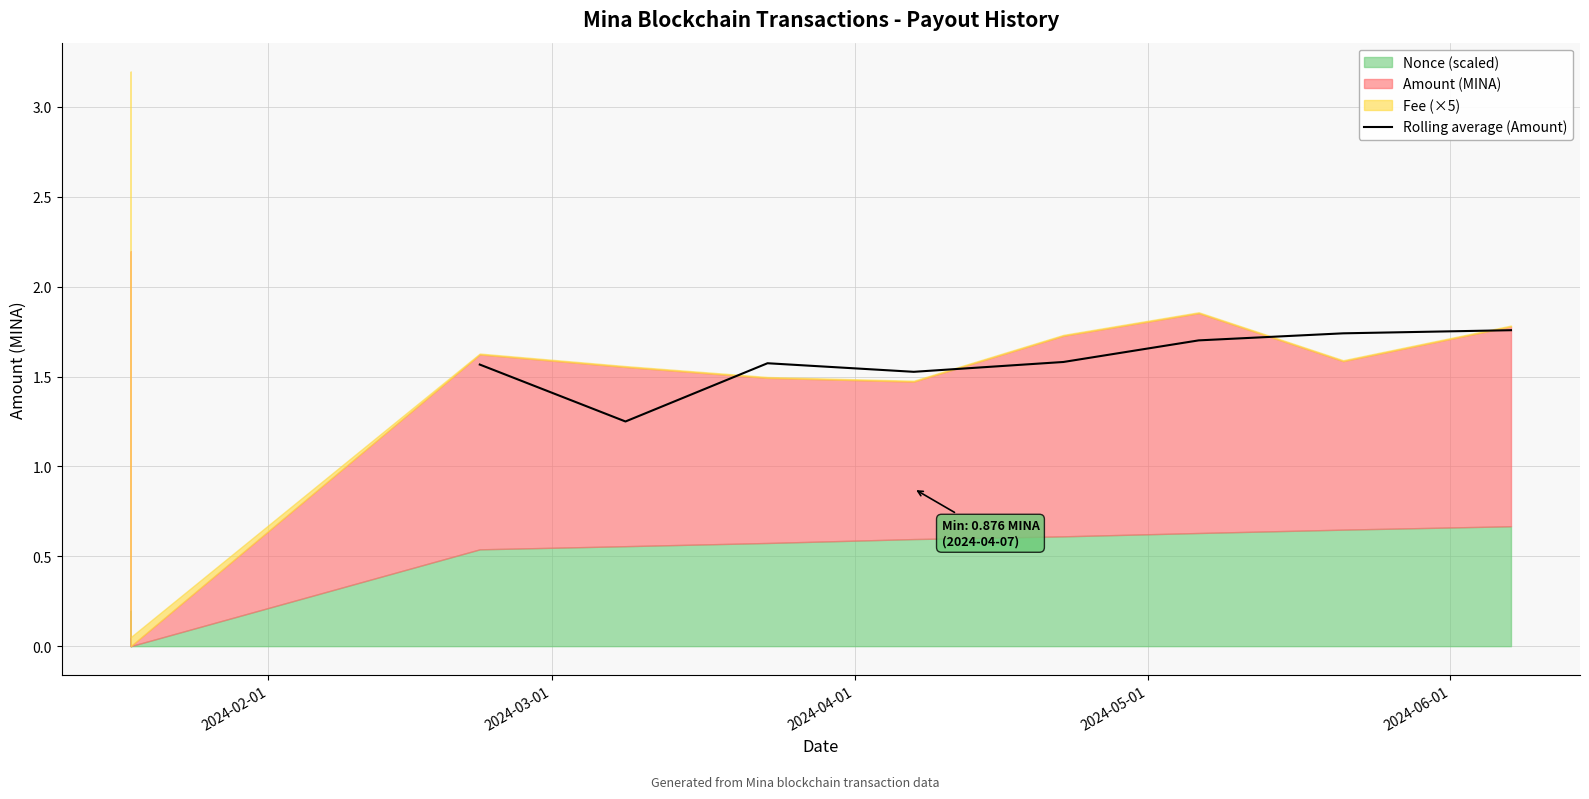

What is the value of the 8th point from the left?

1.8